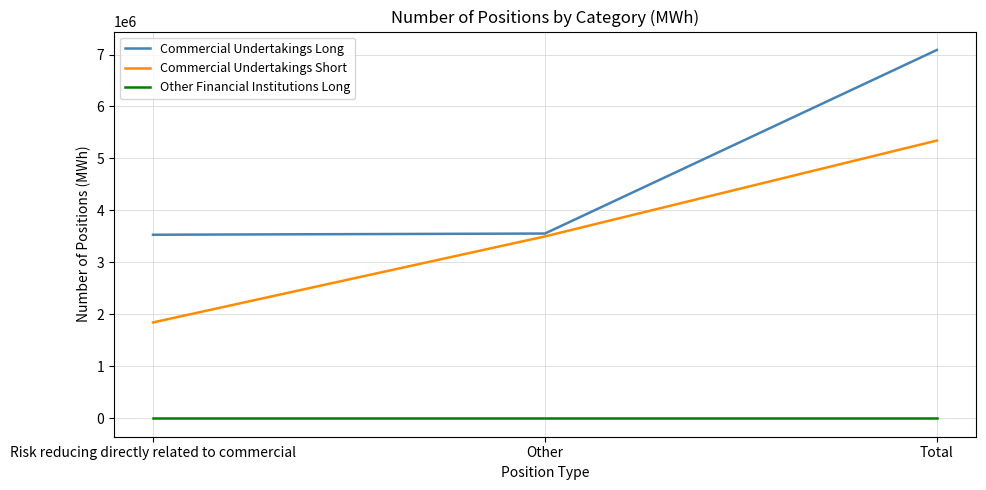

Count the Commercial Undertakings Short values in the range 1844880 to 5344560.

3